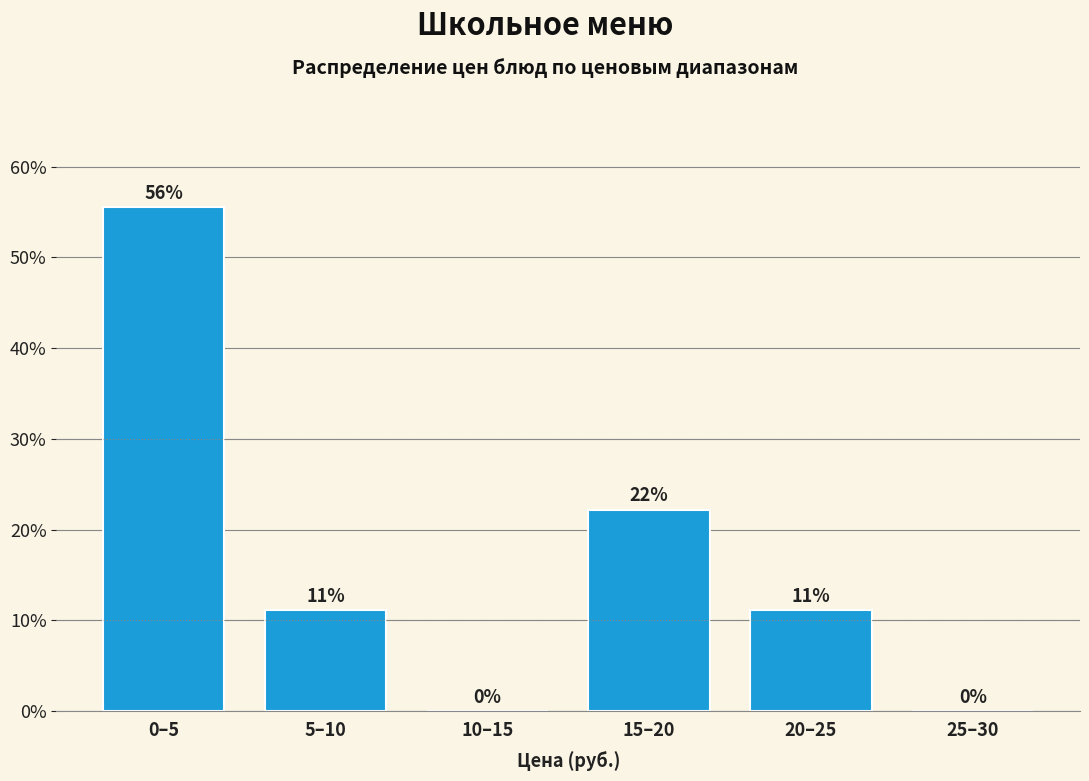

Are the bars horizontal?

No